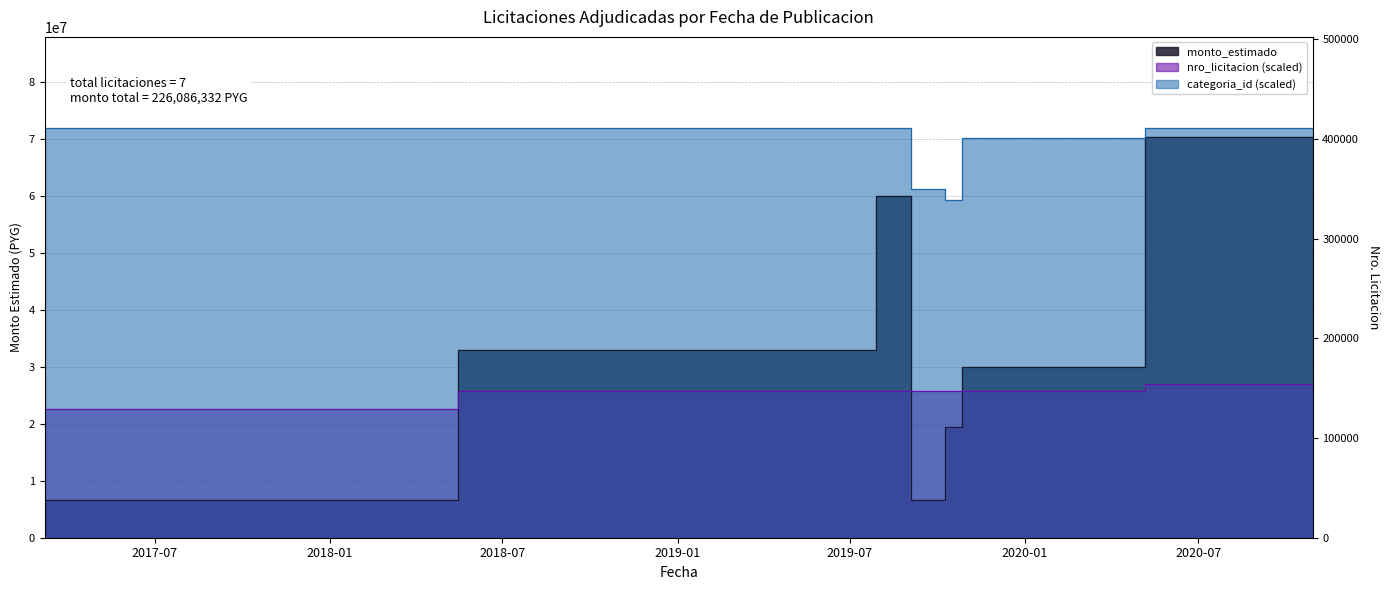

Reading right to left, extract all data points from this chart.

monto_estimado: 70386332	30000000	19500000	6600000	60000000	33000000	6600000
nro_licitacion: 27048070	25717650	25852400	25794790	25690700	25690770	22561350
categoria_id: 72000000	70200000	59400000	61200000	72000000	72000000	72000000